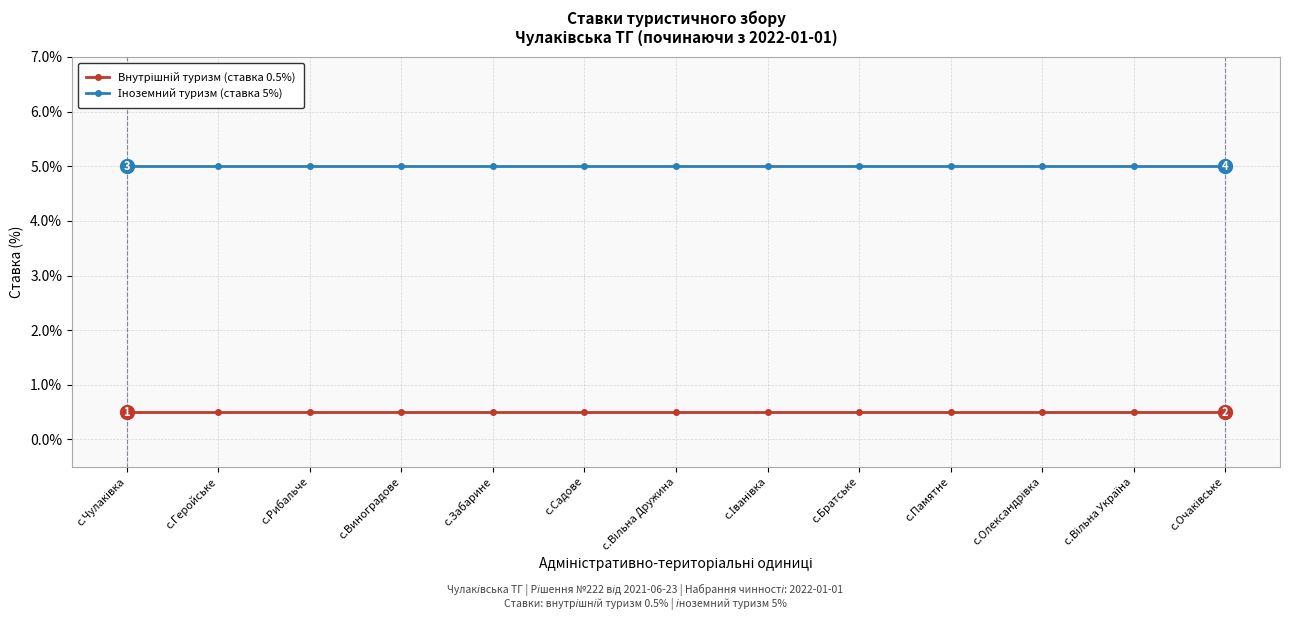

What is the label of the 3rd point from the left?

с.Рибальче